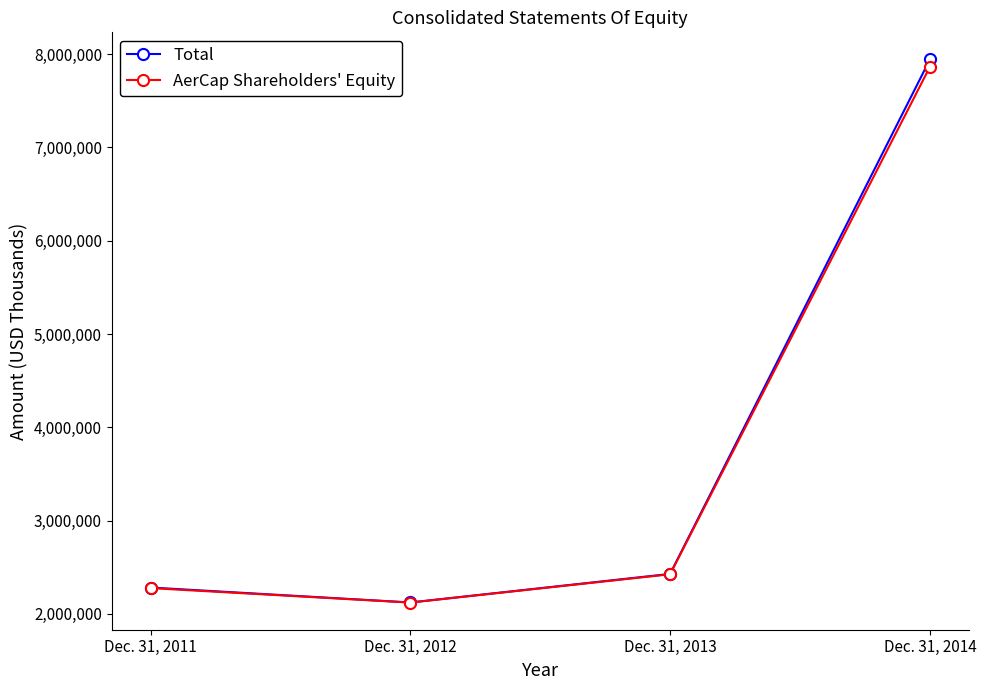

The value of AerCap Shareholders' Equity at Dec. 31, 2014 is 11254630. True or false?

False